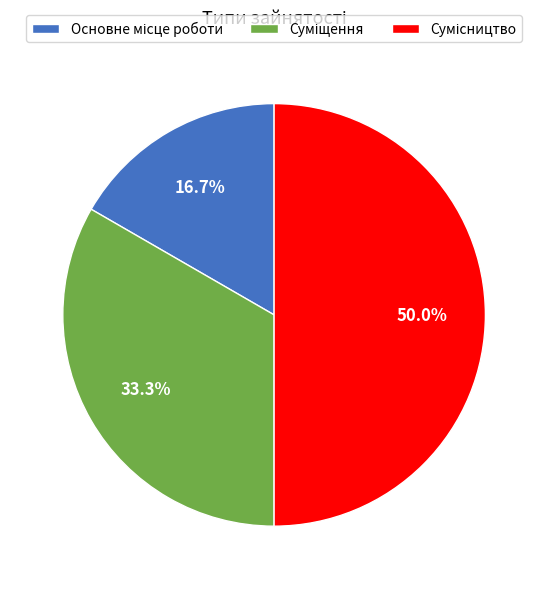

The Основне місце роботи slice represents 2% of the pie. True or false?

False